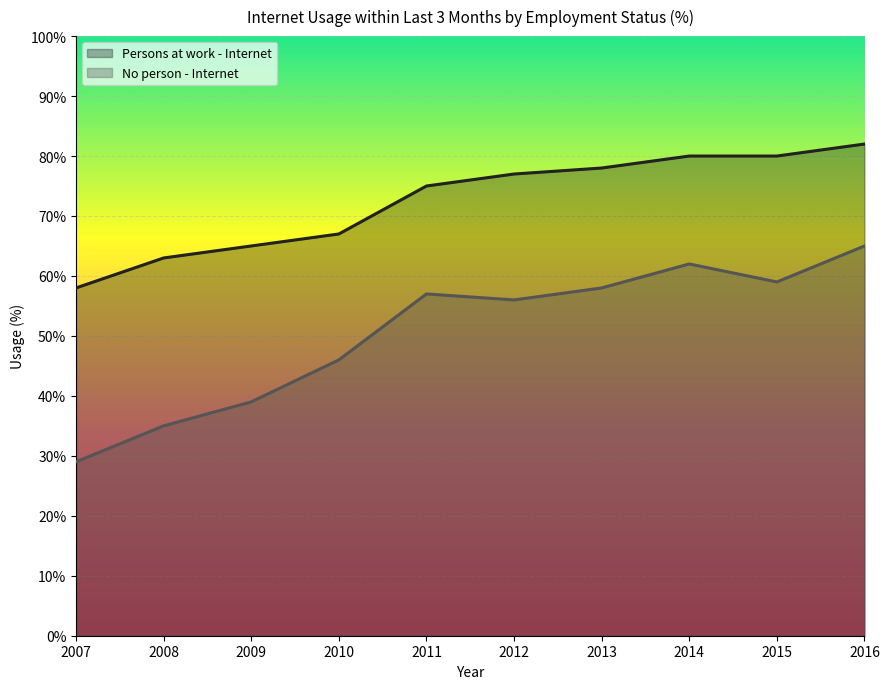

The No person - Internet series shows 13 at 2013. True or false?

False